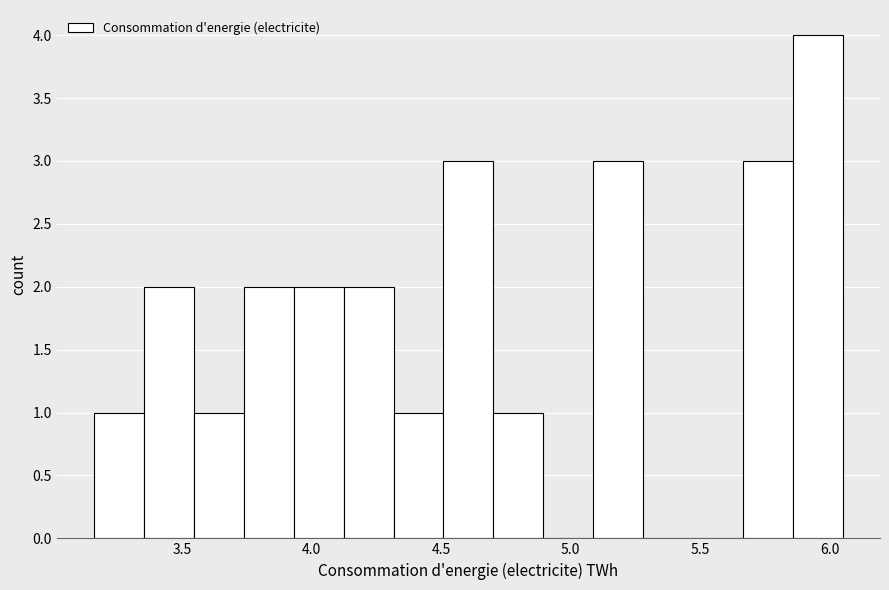

Around what value on the x-axis is the tallest bar? Give the approximate position of its centre, as read against the axis.

5.95